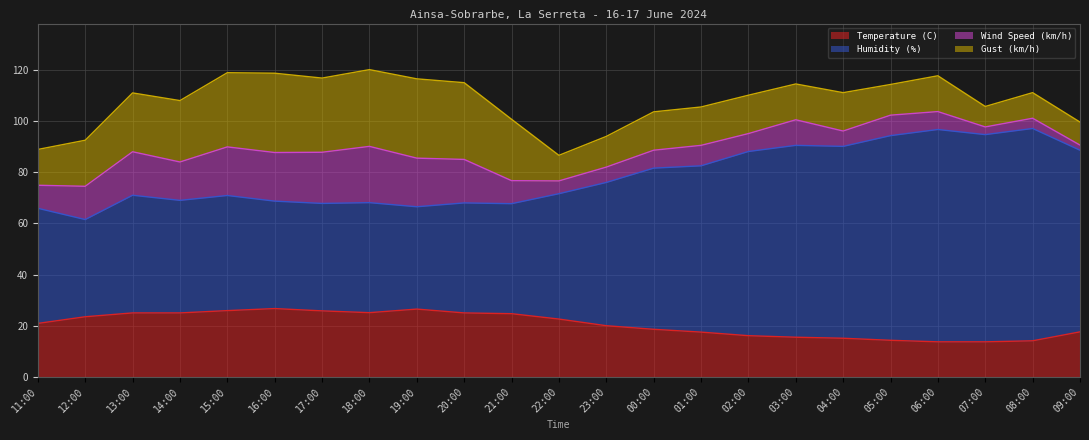

True or false: Temperature (C) and Humidity (%) cross at least once.

False